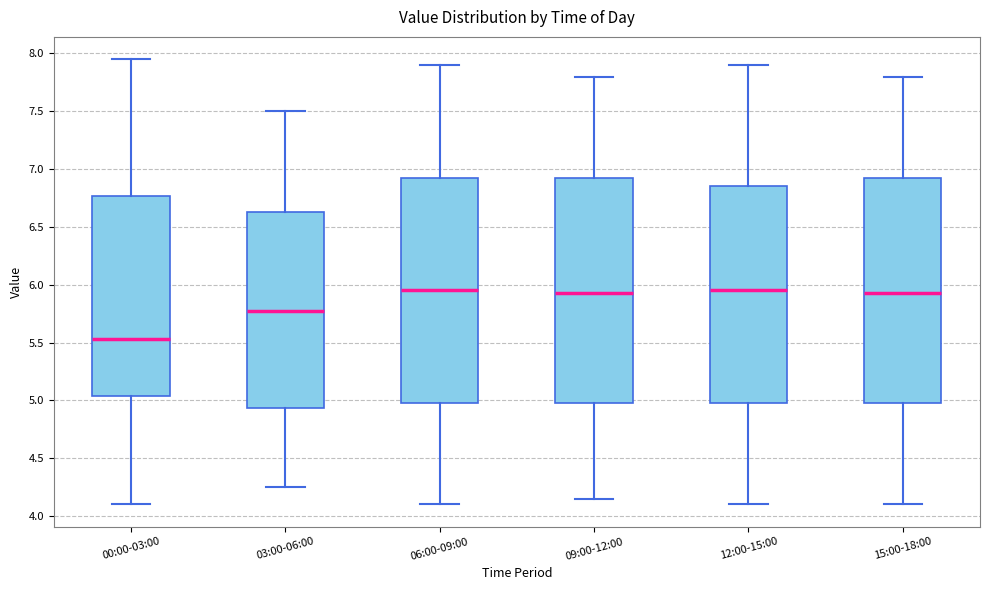

Where does the median line of the box for 09:00-12:00 sit on the y-axis? The values are not printed on the chart, so give them approximately, as read against the axis.

5.95